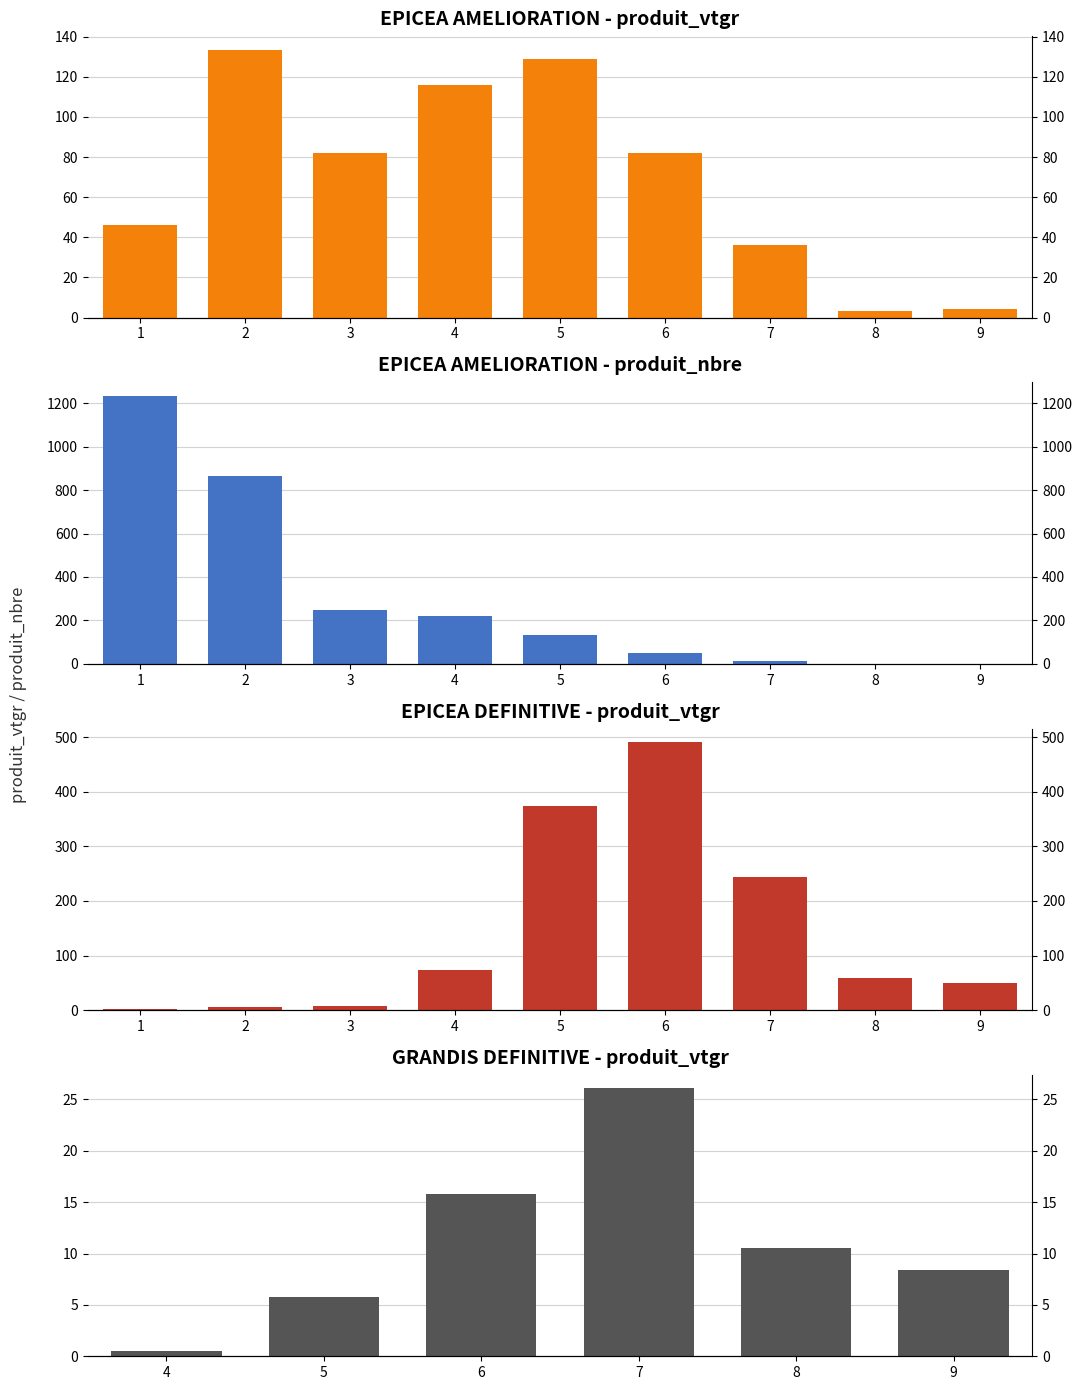

Is the value of produit_vtgr at 2 greater than the value of produit_nbre at 6?

Yes